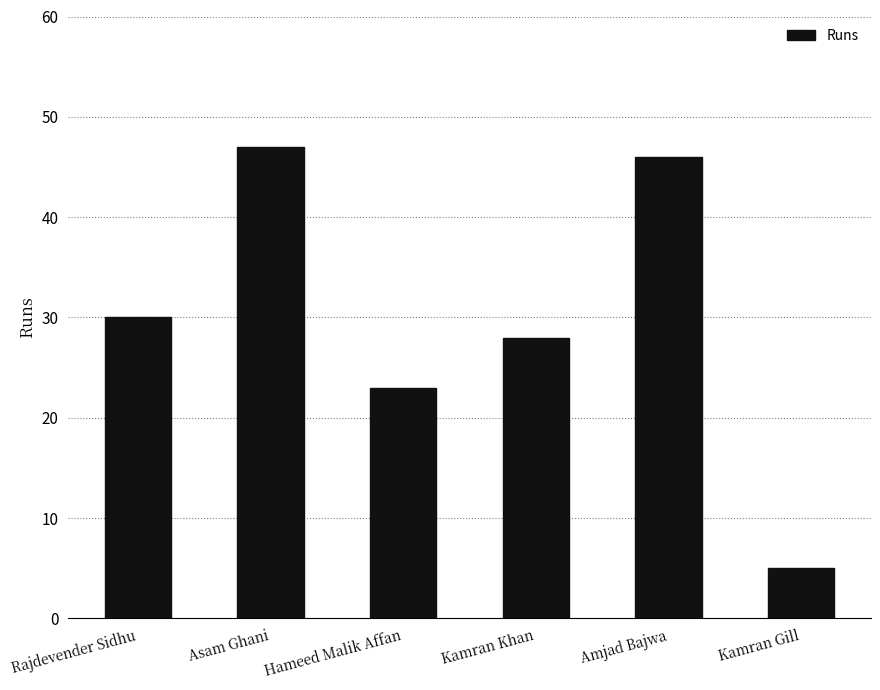

How many values are below 30?

3